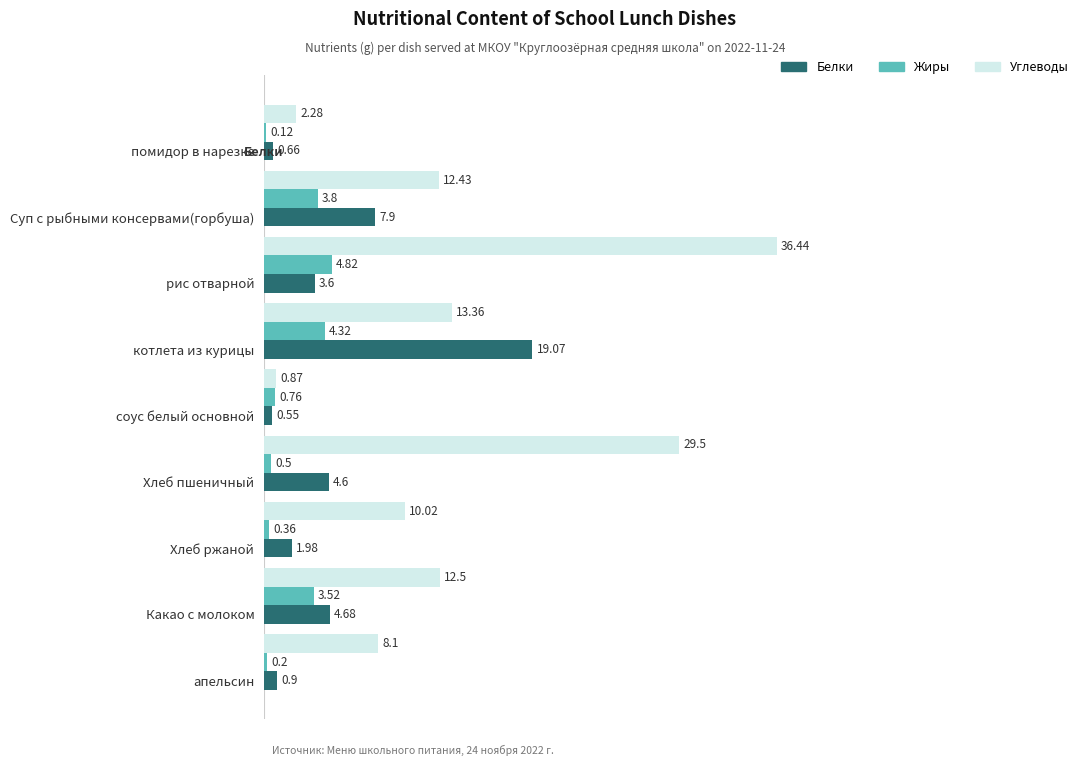

How many categories are shown in the chart?

9